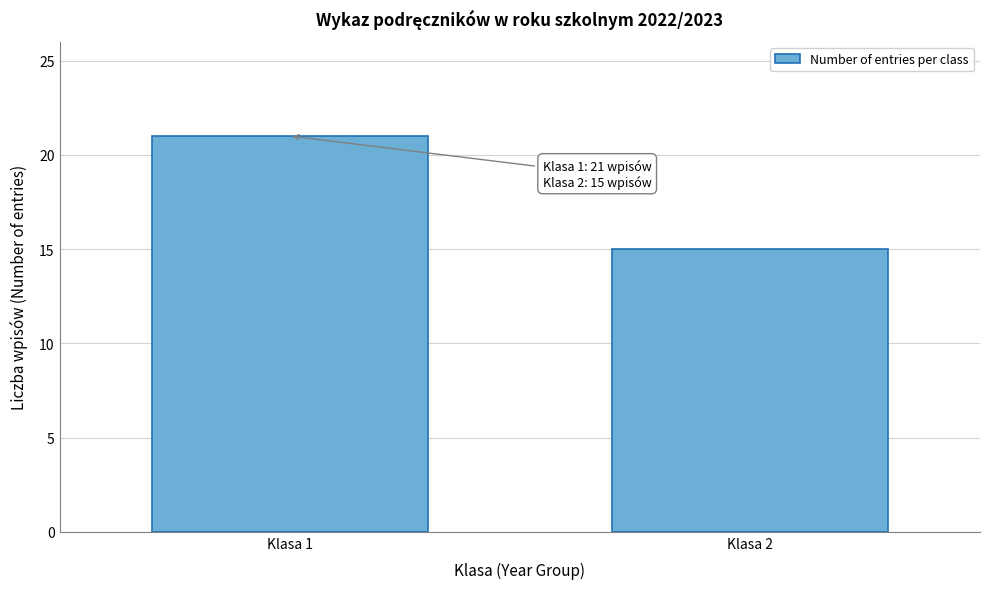

Reading left to right, transcribe all the data shown in this chart.

Klasa 1=21	Klasa 2=15